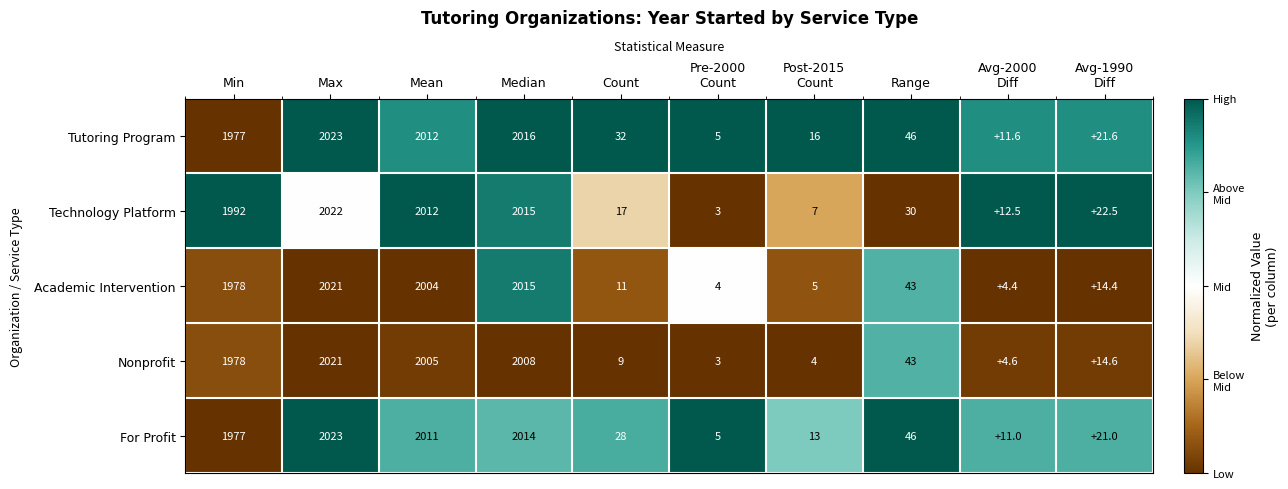

At which label does Nonprofit first exceed 43?

Min